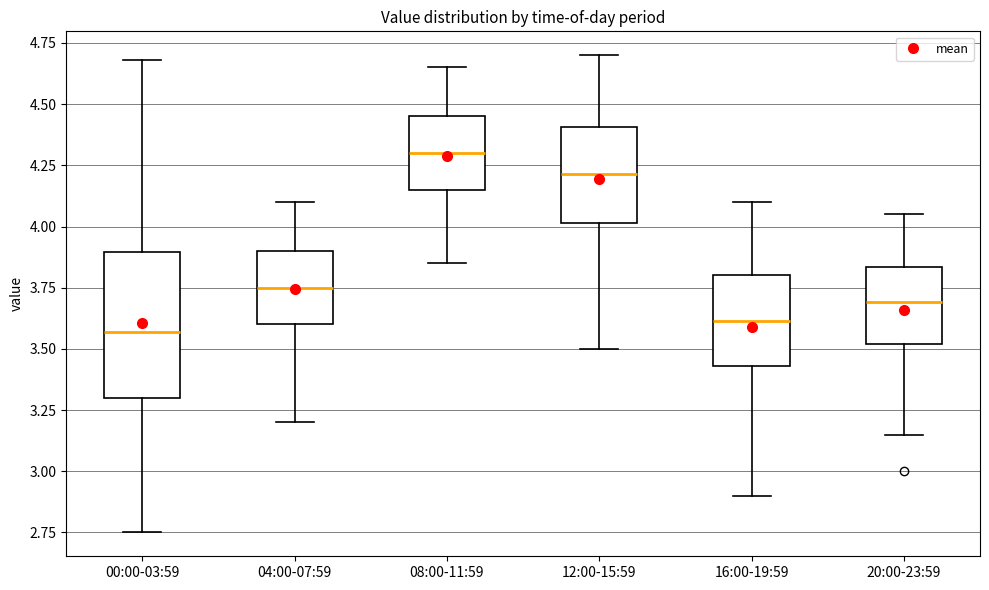

Which box has the highest median line?

08:00-11:59